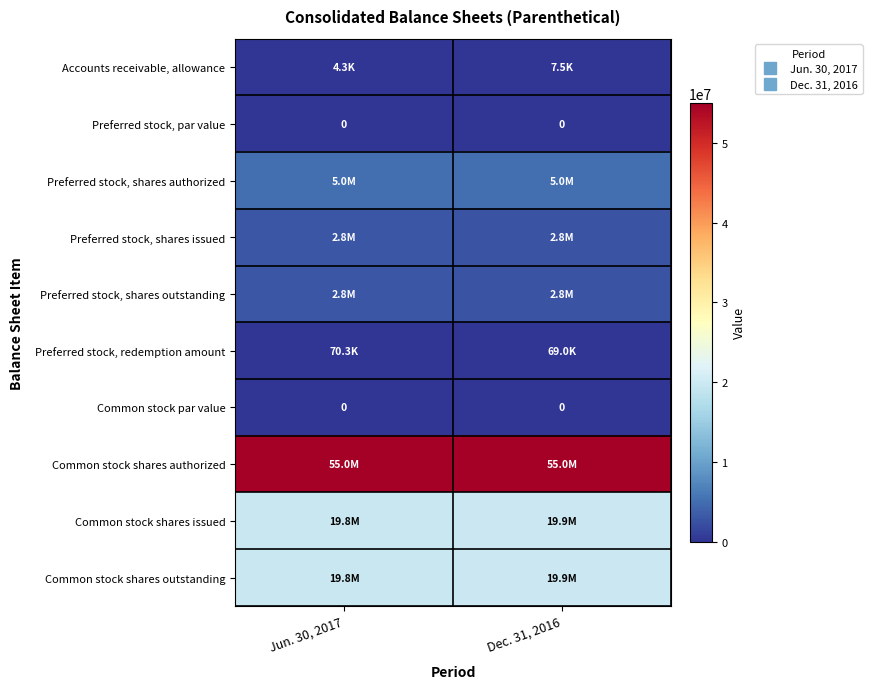

Which series has the largest total across all categories?

Common stock shares authorized